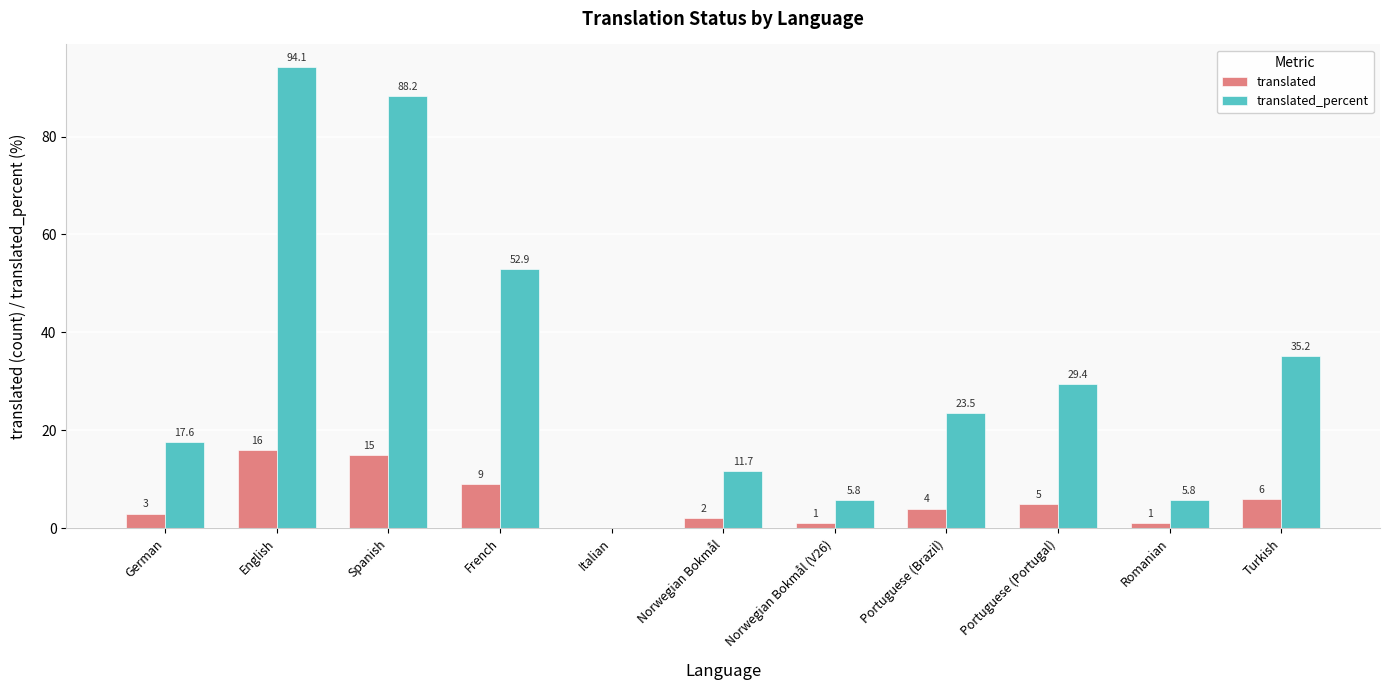

How many data points does each series have?

11